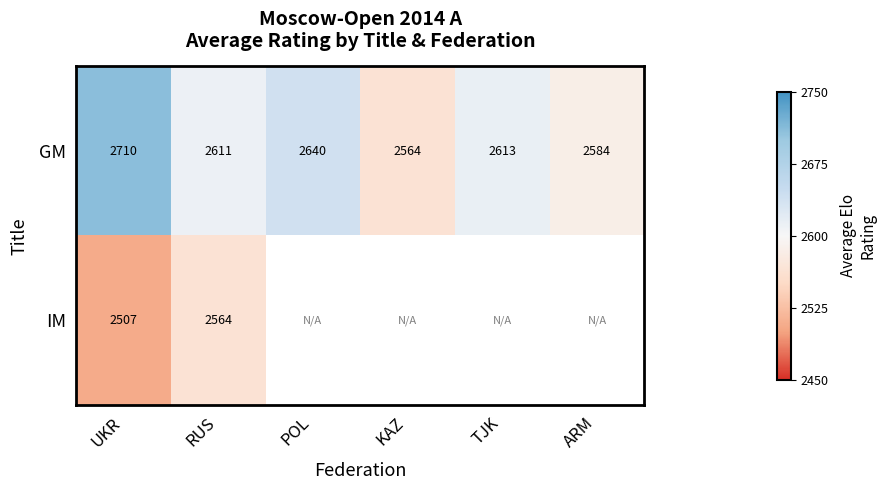

Rank the categories by GM value from highest to lowest.

UKR, POL, TJK, RUS, ARM, KAZ